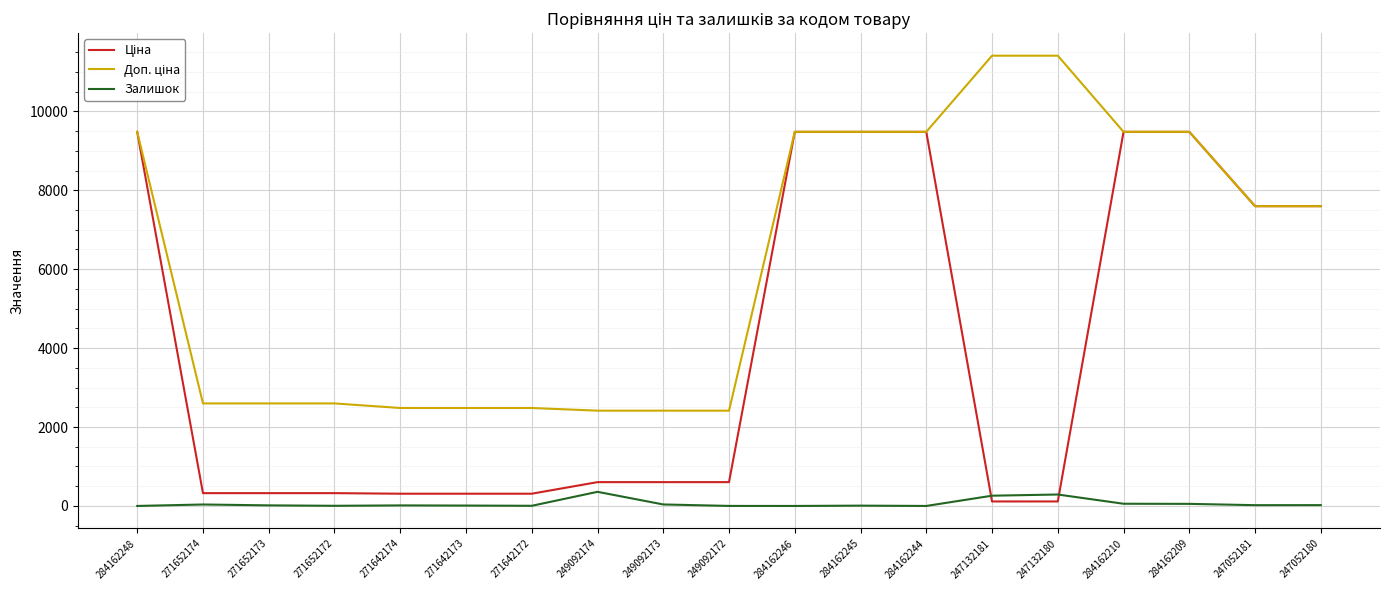

Is it true that Залишок equals 15.0 at 271652173?

True